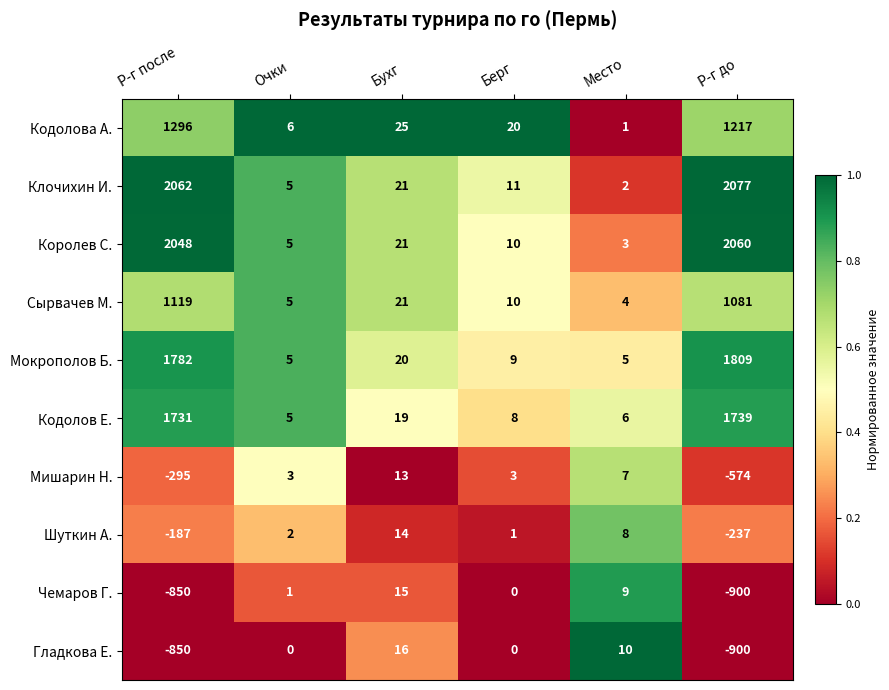

At which category does the chart reach its minimum across all series?

Р-г до